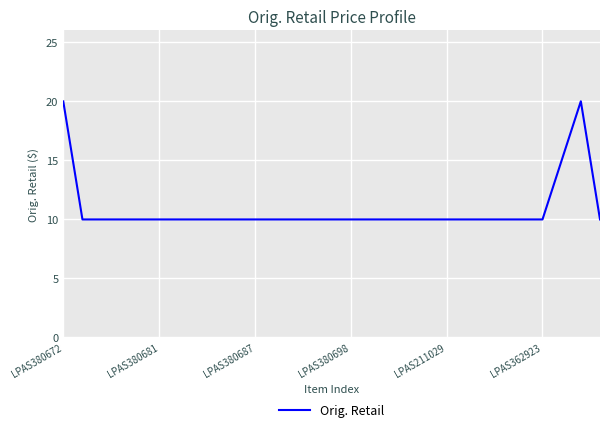

What is the sum of all values?

314.7